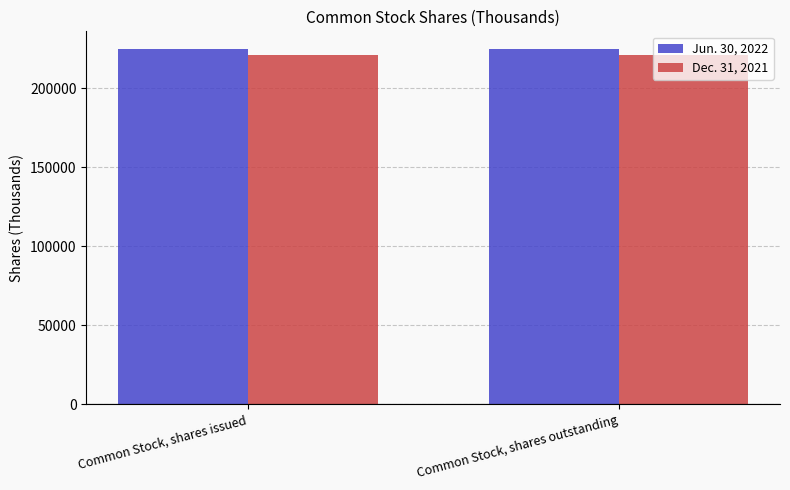

What is the lowest value of the Jun. 30, 2022 series?

224756